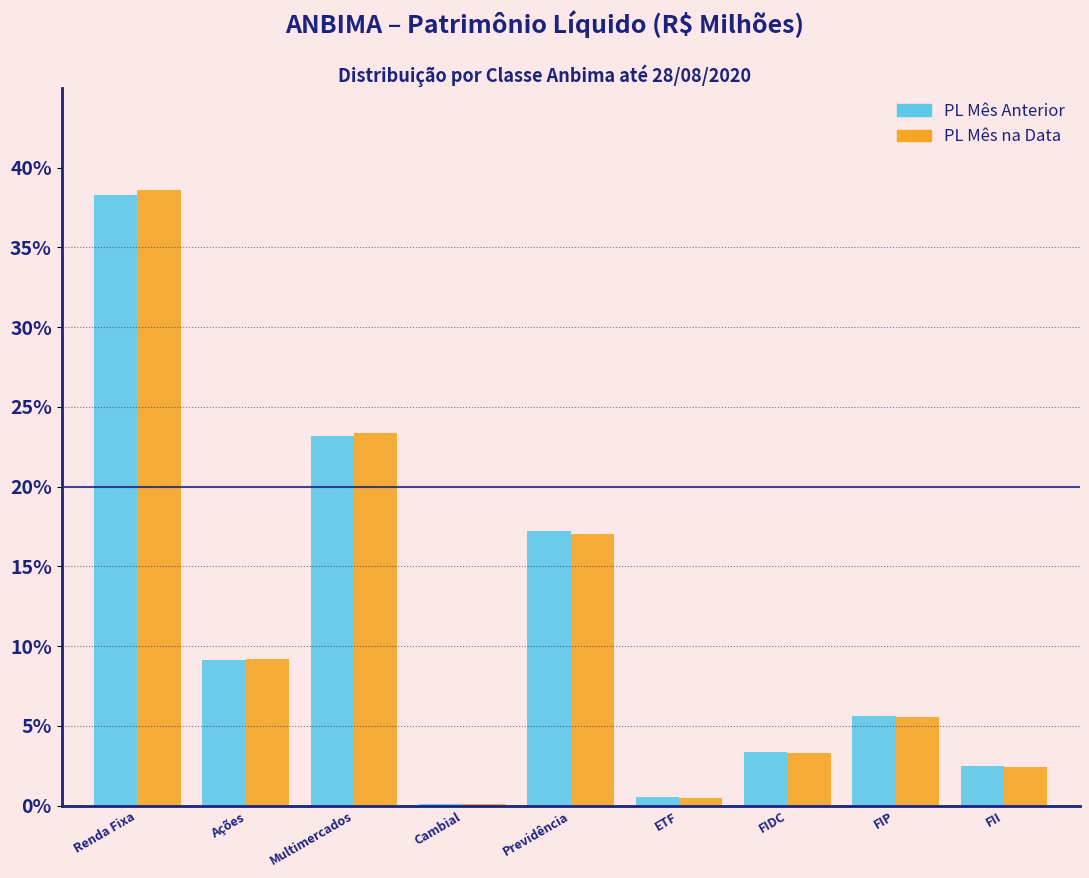

Reading left to right, transcribe all the data shown in this chart.

PL Mês Anterior: Renda Fixa=38.3	Ações=9.2	Multimercados=23.2	Cambial=0.1	Previdência=17.2	ETF=0.5	FIDC=3.4	FIP=5.6	FII=2.5
PL Mês na Data: Renda Fixa=38.6	Ações=9.2	Multimercados=23.4	Cambial=0.1	Previdência=17.0	ETF=0.5	FIDC=3.3	FIP=5.5	FII=2.4